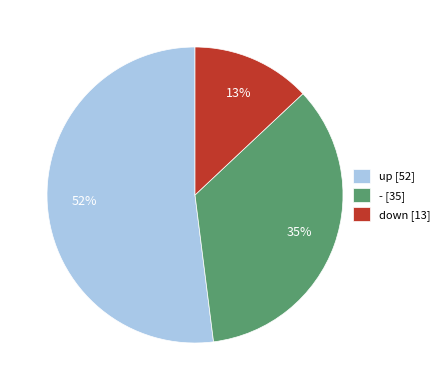

Which category accounts for the majority?

up [52]